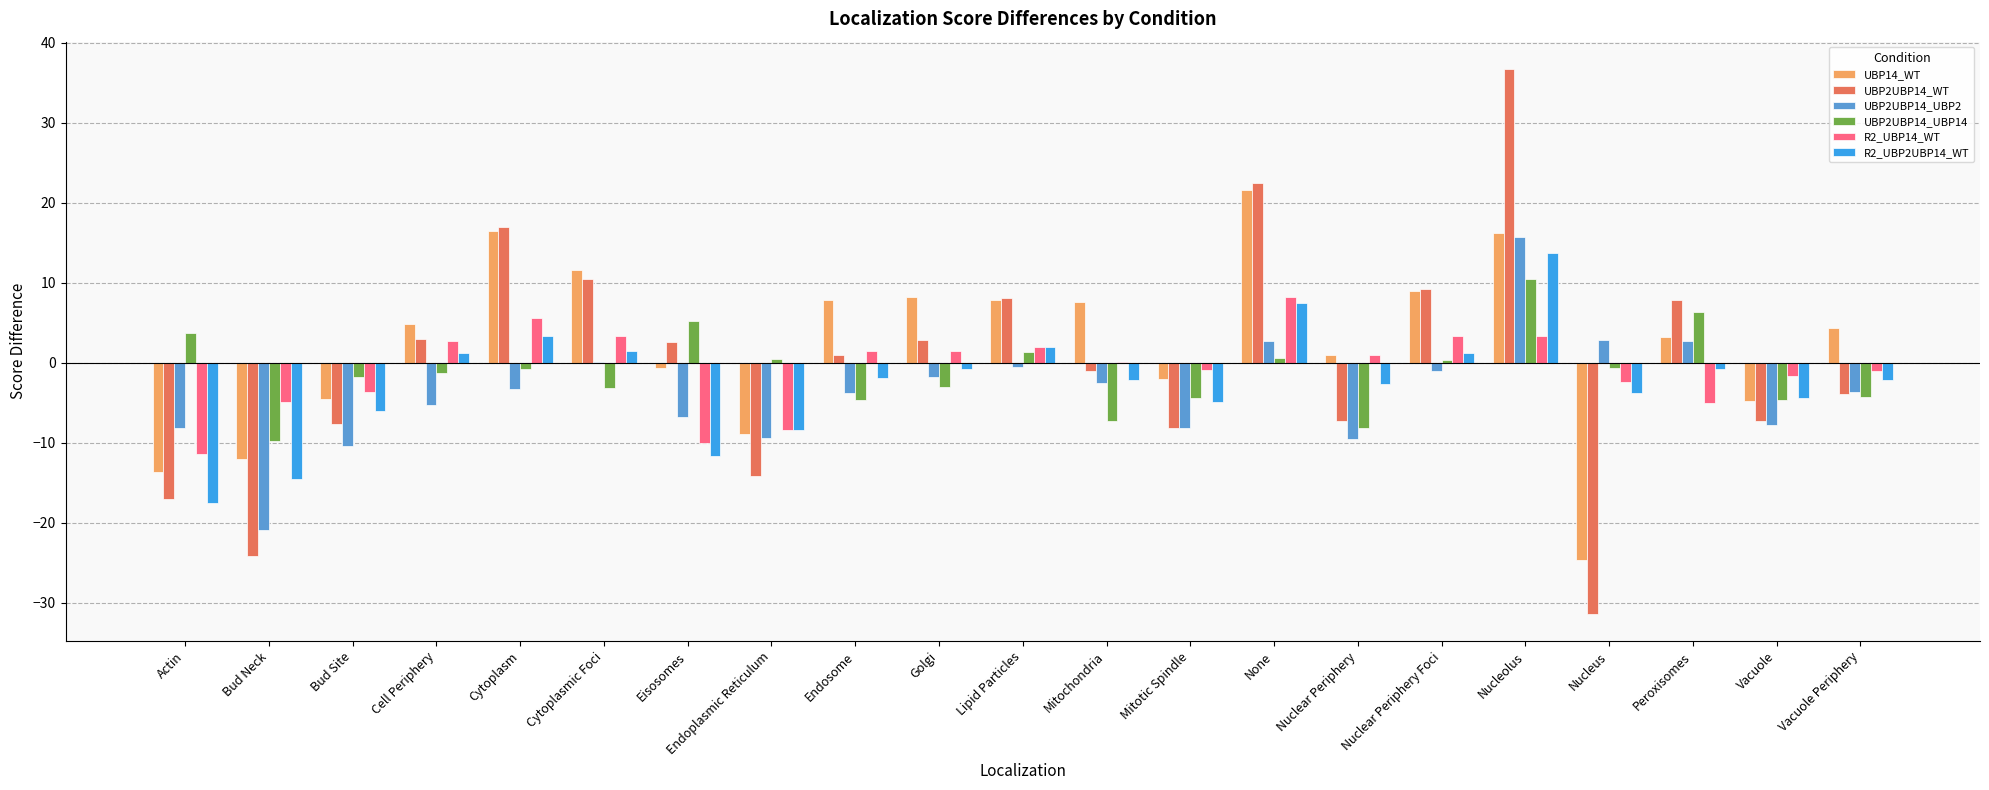

What is the sum of all UBP14_WT values?

48.0